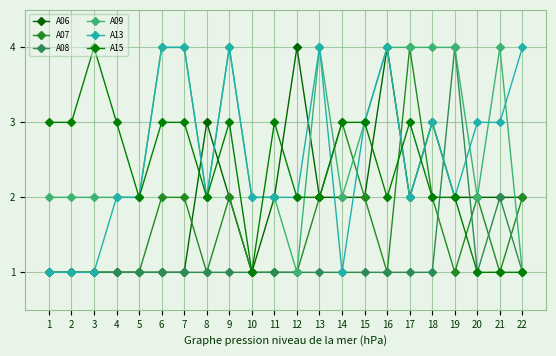

What is the value of the A15 point at the 1st from the left?

3